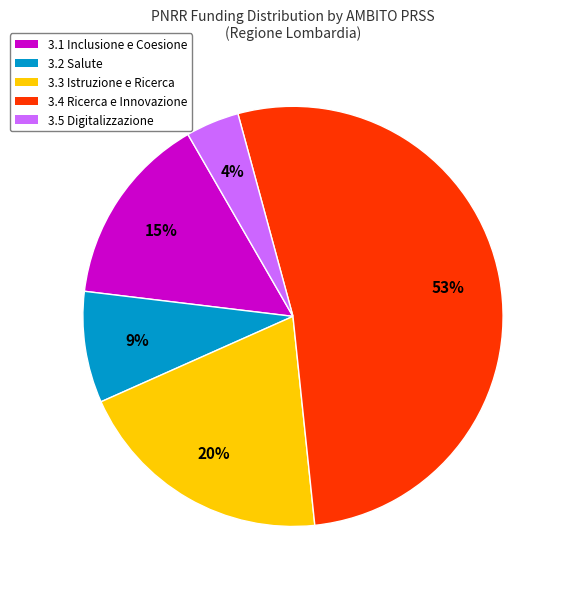

To the nearest percent, what is the average slice percentage?

20%